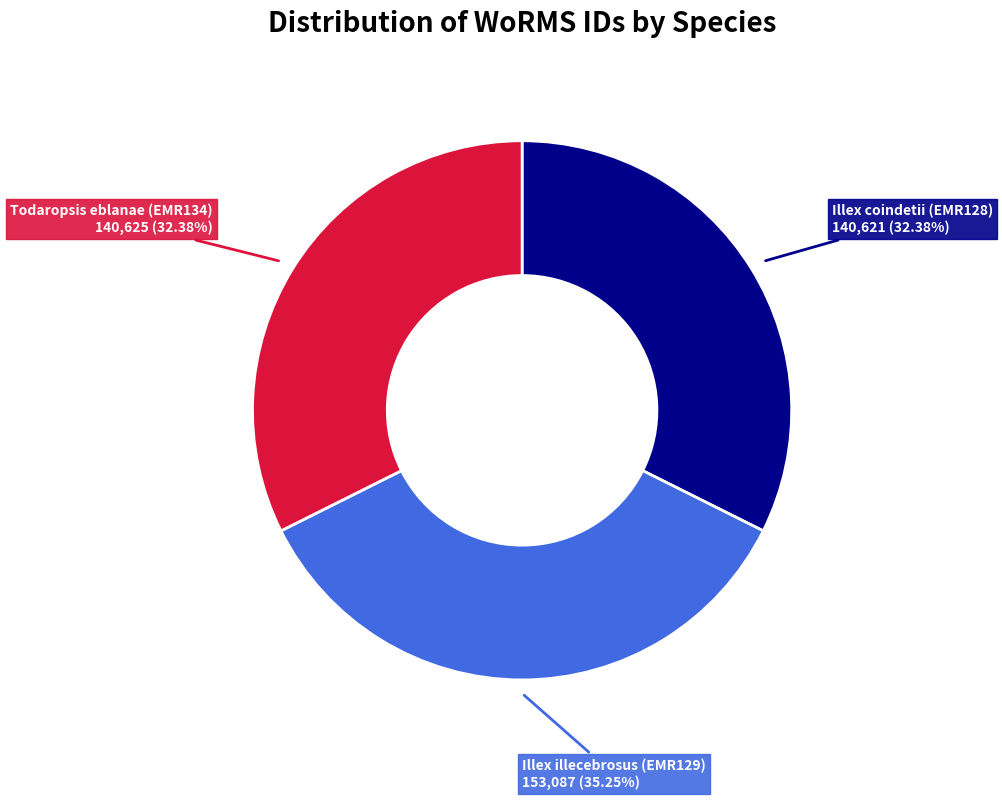

Is there a majority slice in this chart?

No